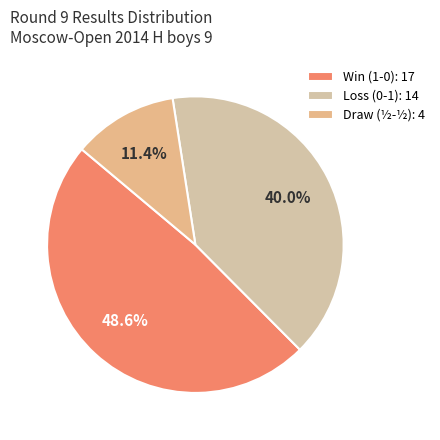

Count the number of slices in the pie.

3